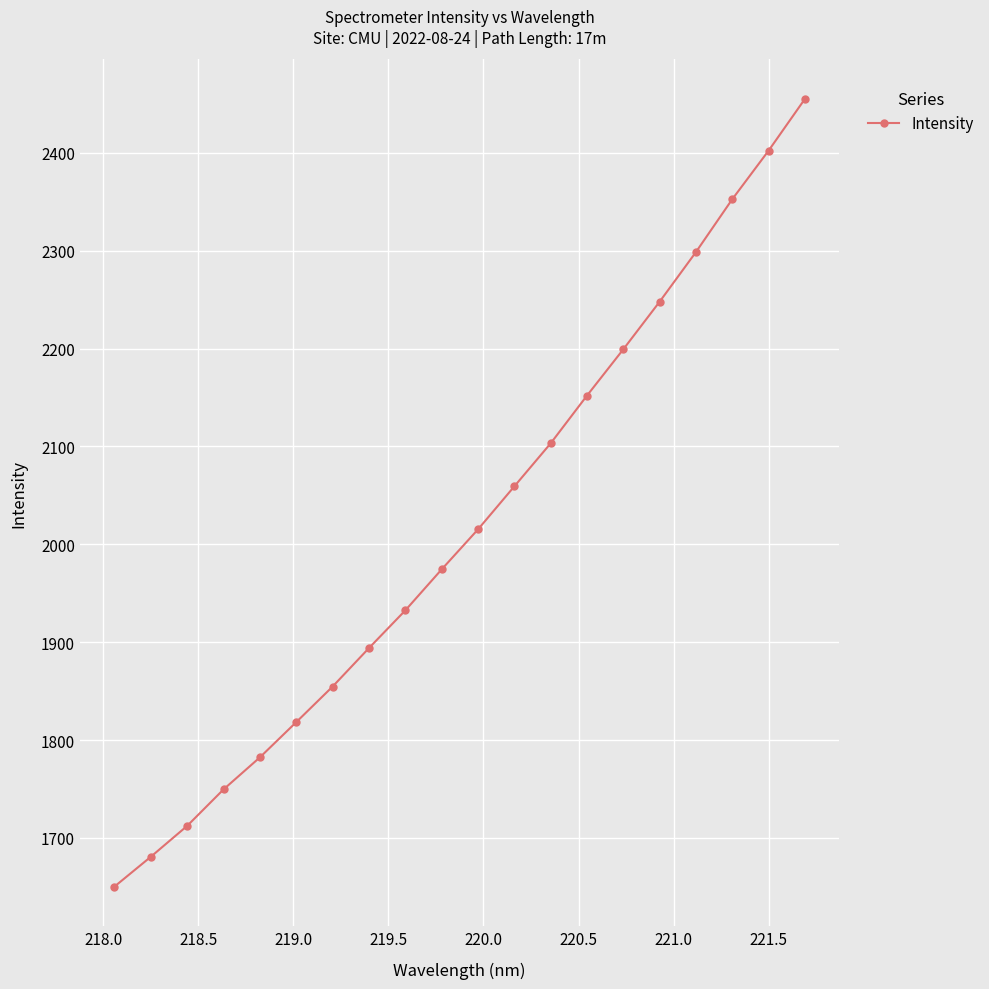

What is the difference between the maximum and minimum values?

804.8